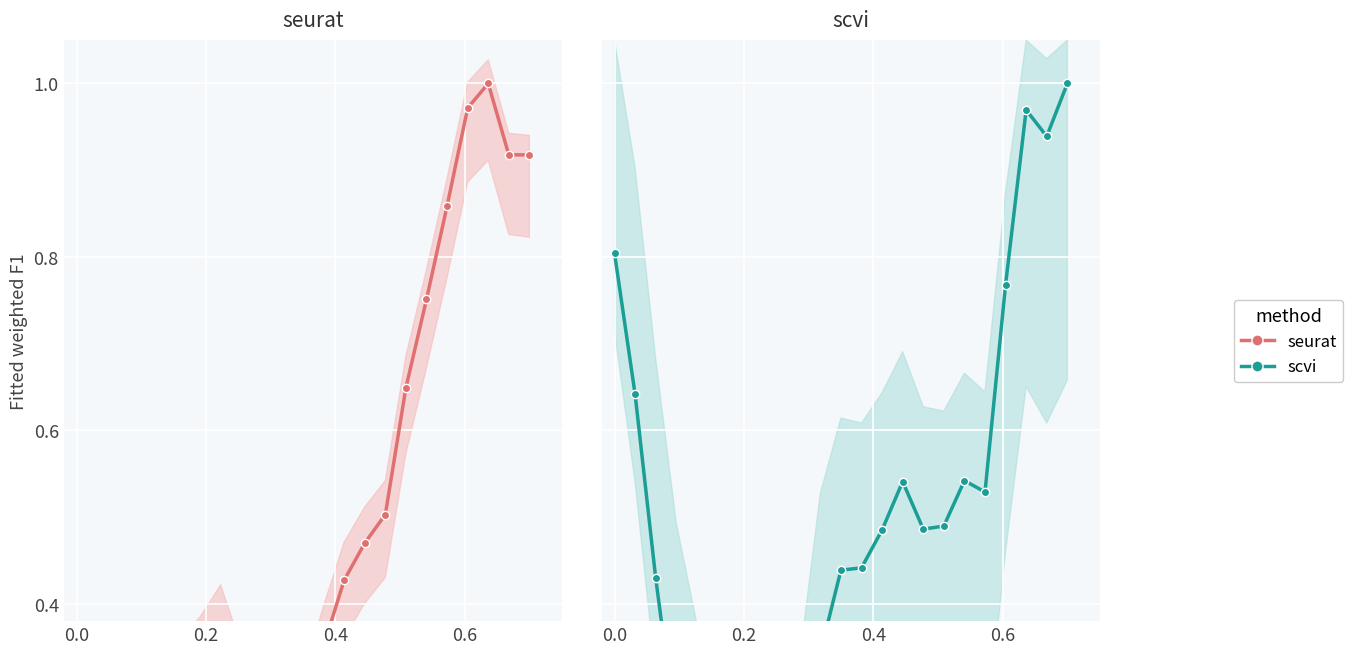

The value of scvi at 21 is 0.9. True or false?

True